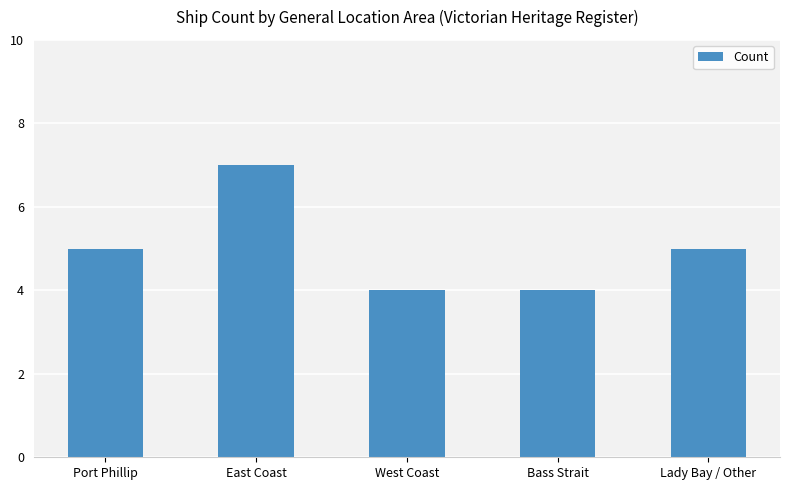

Reading left to right, list all the values displayed in this chart.

5	7	4	4	5